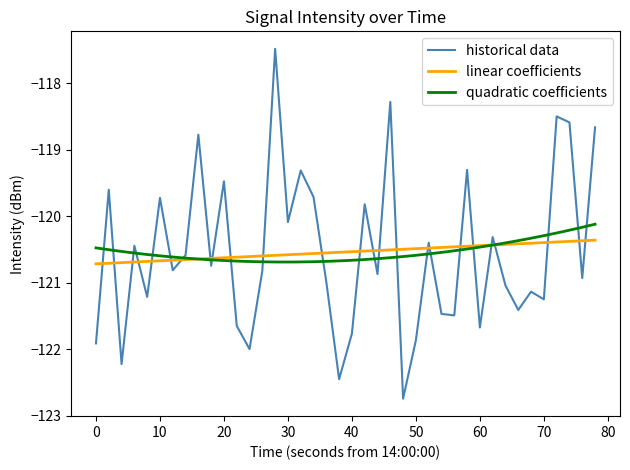

What is the sum of all values?

-4821.6